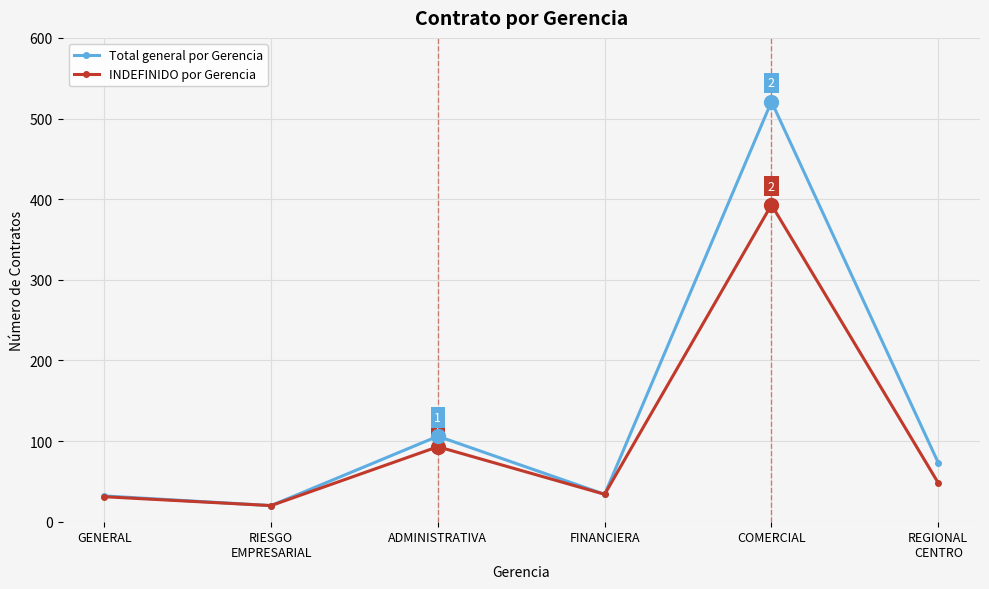

What is the value of the INDEFINIDO por Gerencia point at the 5th from the left?

393